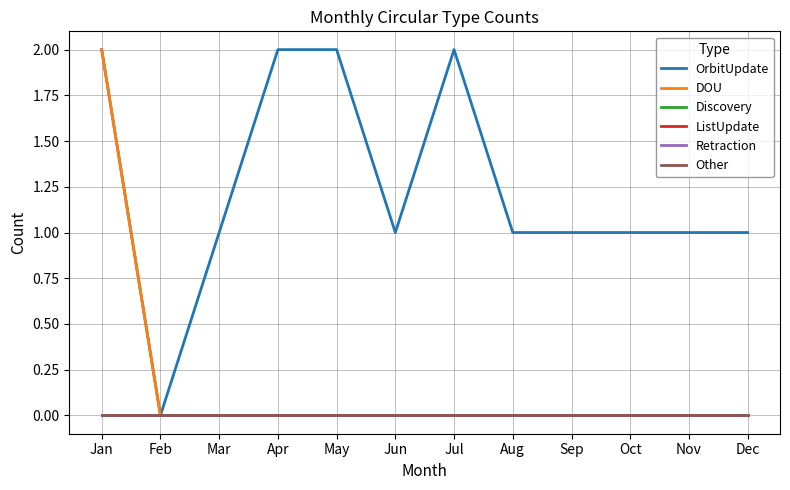

At which category does OrbitUpdate reach its first local peak?

Jul